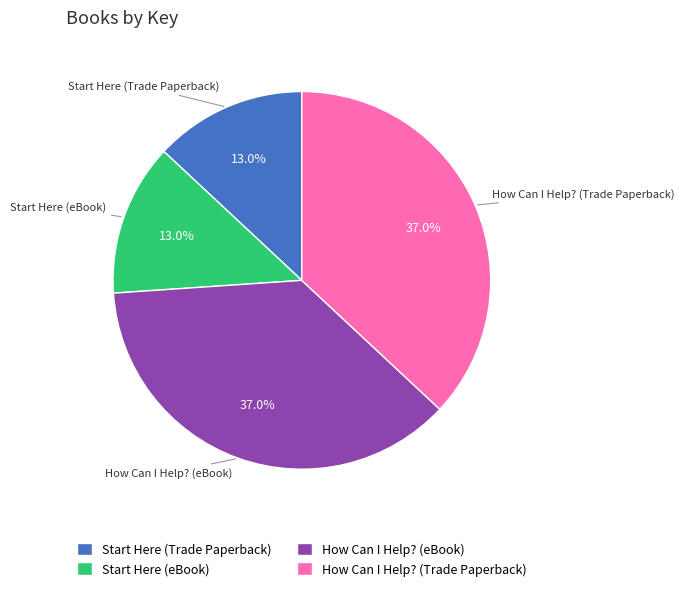

Is there a majority slice in this chart?

No